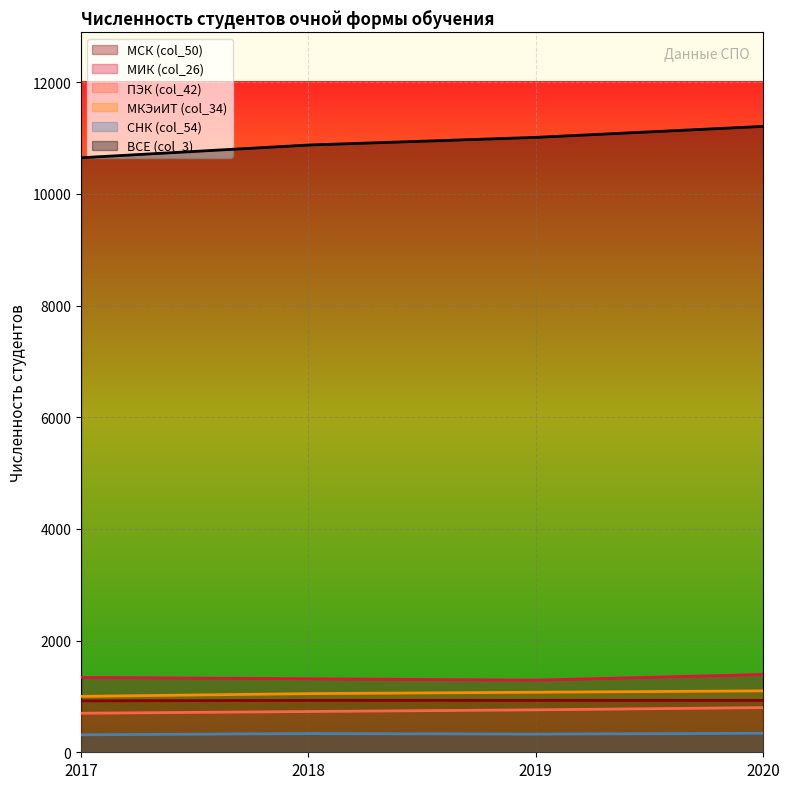

The value of МИК (col_26) at 2020 is 797. True or false?

False